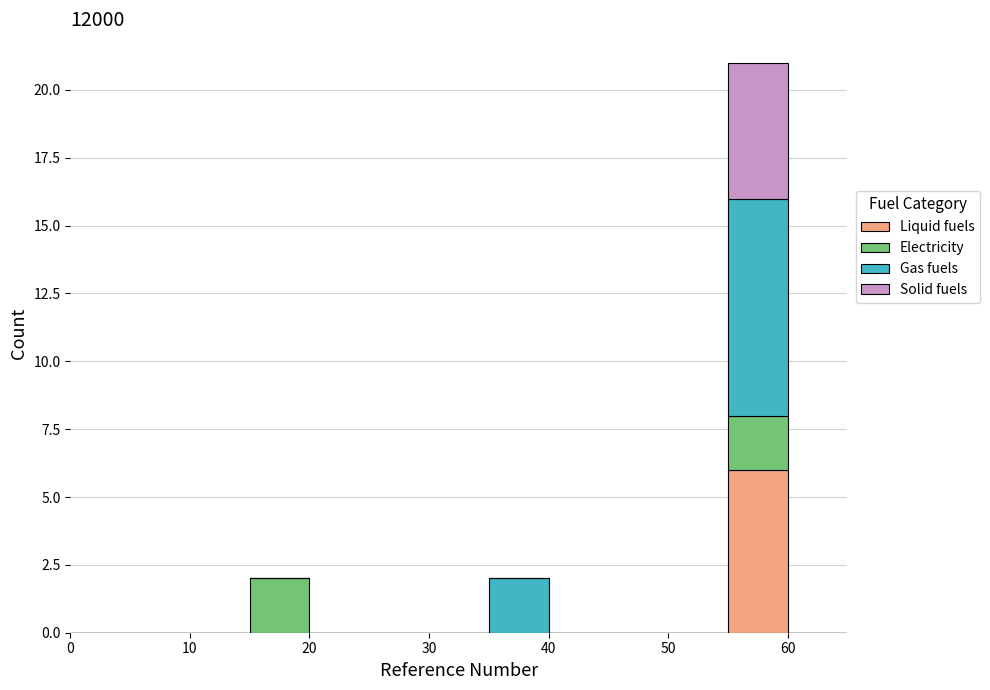

Which range on the x-axis has the tallest stacked bar (by total height)?

55 to 60